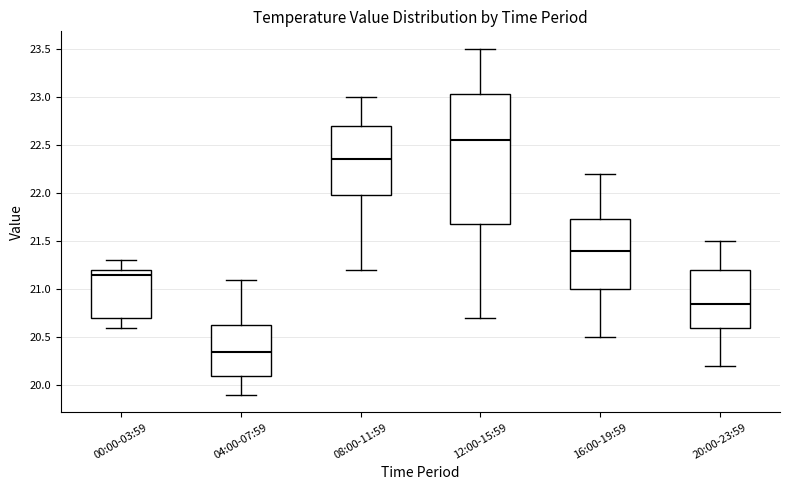

Reading left to right, read every box against the y-axis: the position of its median line, the range the box covers, and the ends of its whiskers. The values are not printed on the chart, so give them approximately, as read against the axis.

00:00-03:59: median 21.15, box 20.70 to 21.20, whiskers 20.60 to 21.30
04:00-07:59: median 20.35, box 20.10 to 20.65, whiskers 19.90 to 21.10
08:00-11:59: median 22.35, box 22.00 to 22.70, whiskers 21.20 to 23.00
12:00-15:59: median 22.55, box 21.70 to 23.05, whiskers 20.70 to 23.50
16:00-19:59: median 21.40, box 21.00 to 21.75, whiskers 20.50 to 22.20
20:00-23:59: median 20.85, box 20.60 to 21.20, whiskers 20.20 to 21.50